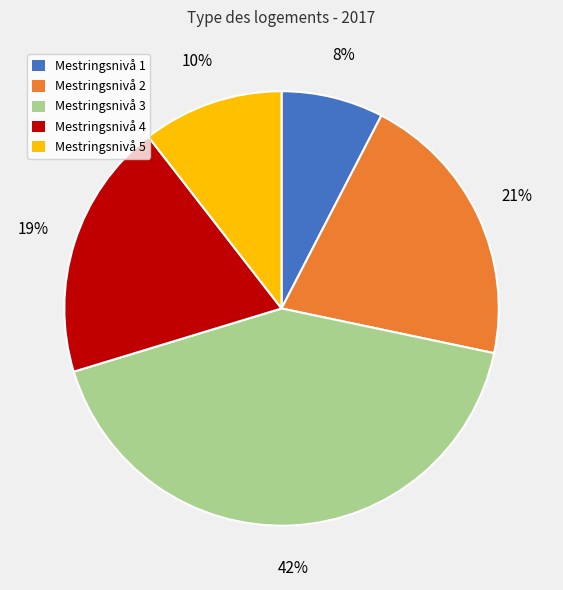

Is it true that Mestringsnivå 4 is 31% of the pie?

False